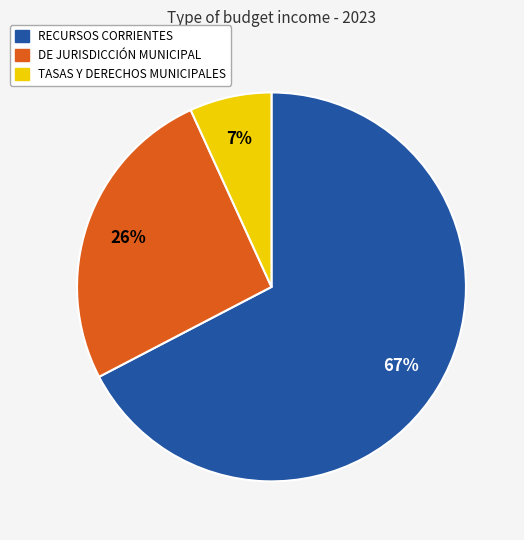

What is the smallest slice in the pie chart?

TASAS Y DERECHOS MUNICIPALES